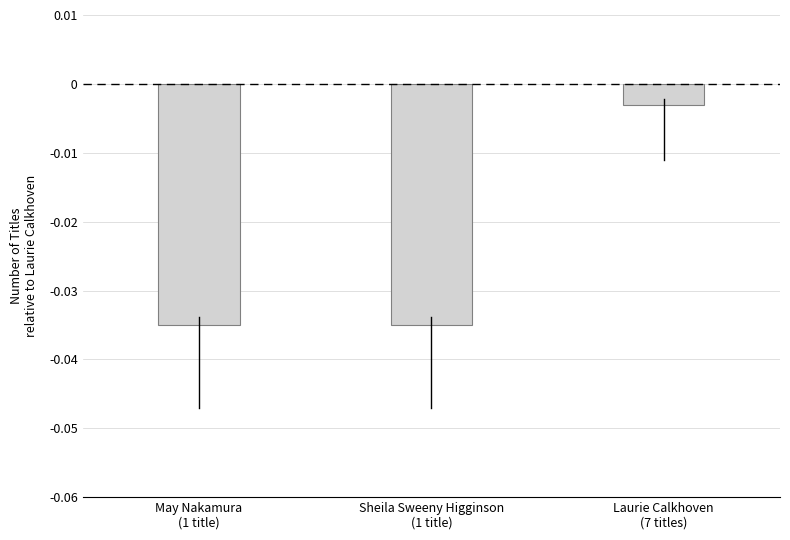

Count the number of categories in the chart.

3